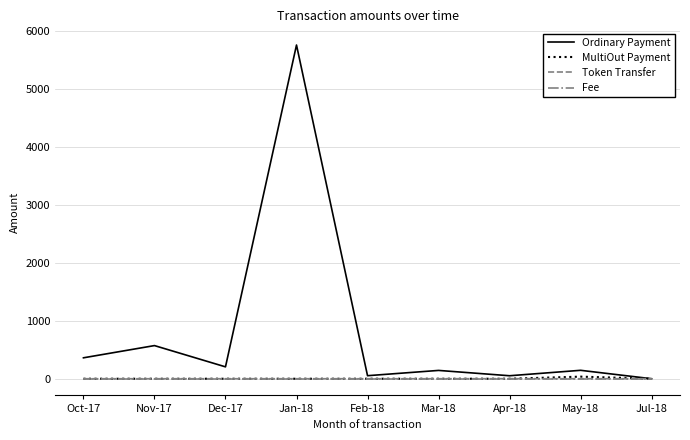

Which series has the widest spread of values?

Ordinary Payment